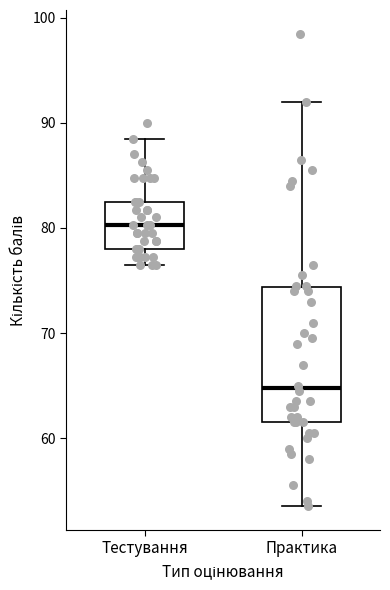

Which box has the lowest median line?

Практика